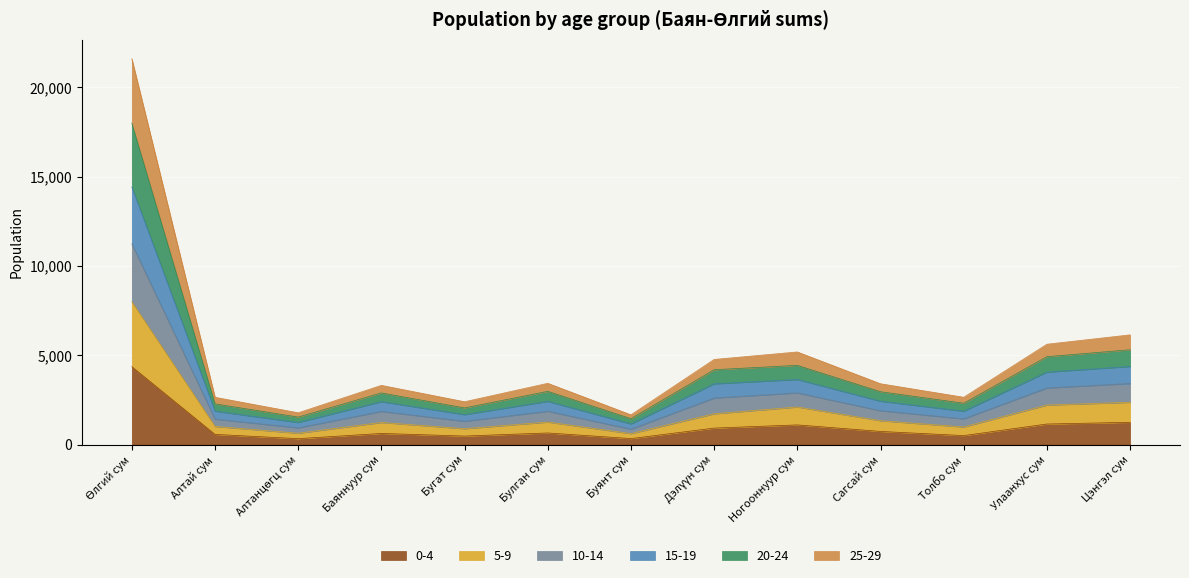

What are all the series names shown in the legend?

0-4, 5-9, 10-14, 15-19, 20-24, 25-29